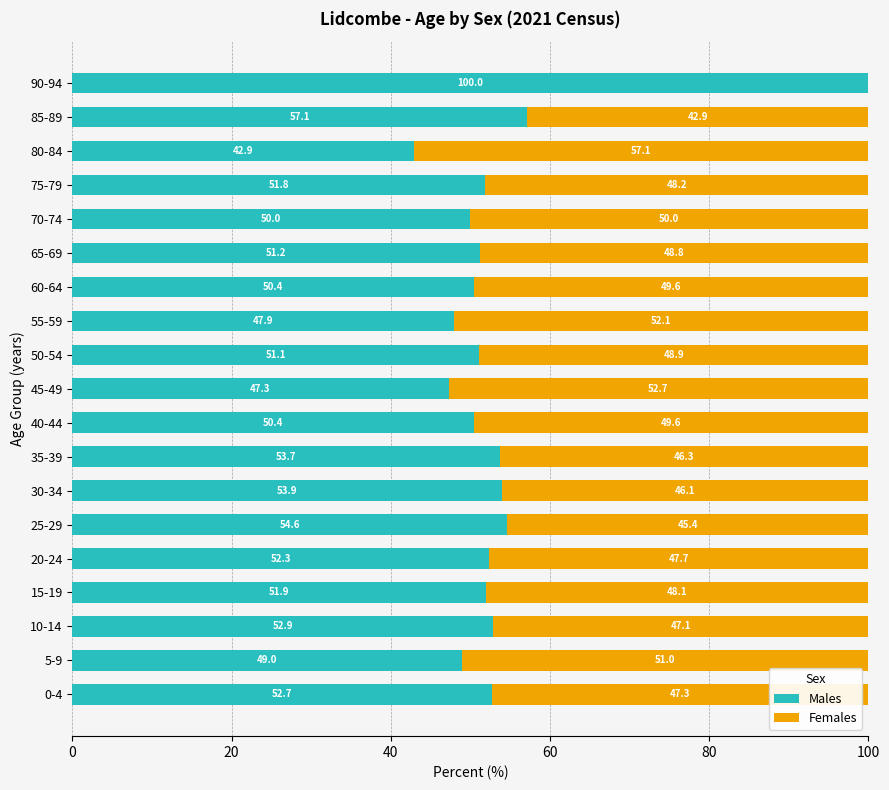

What is the highest value of the Males series?

100.0